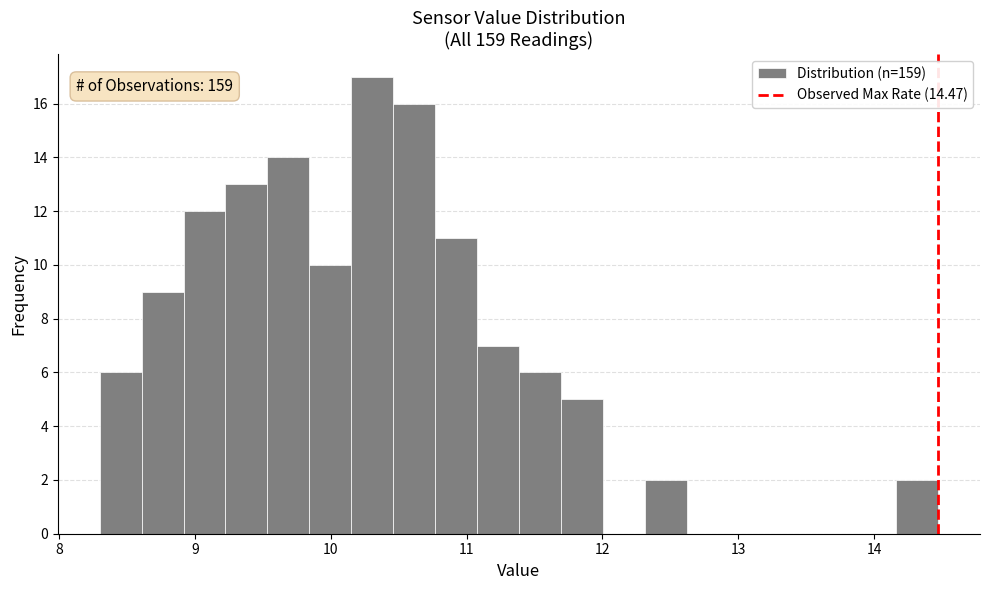

Around what value on the x-axis is the tallest bar? Give the approximate position of its centre, as read against the axis.

10.3